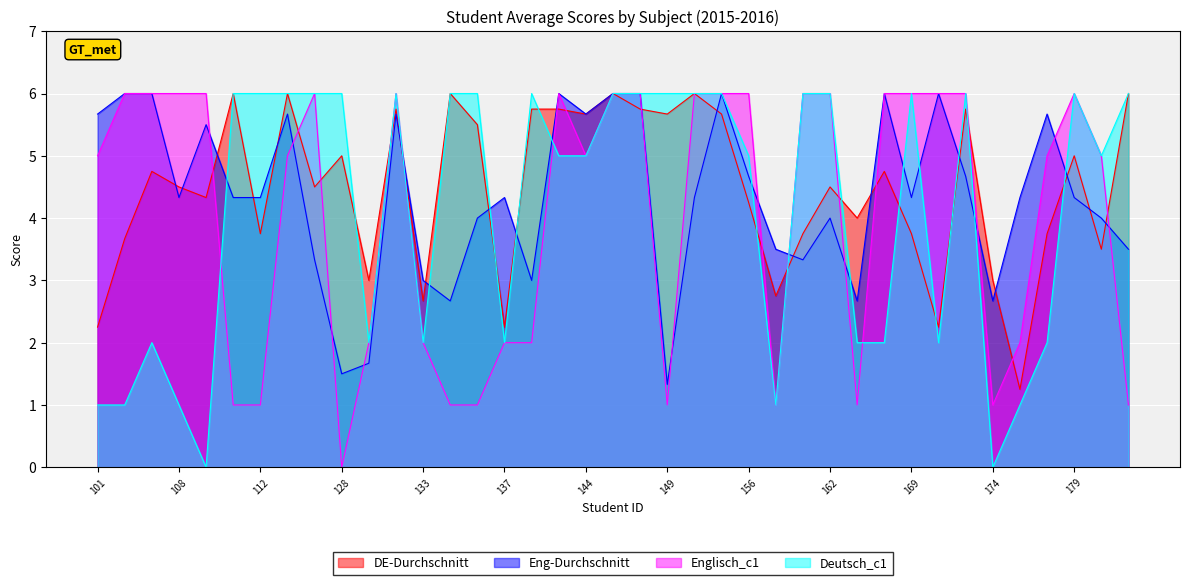

At which label does Eng-Durchschnitt reach its peak?

102